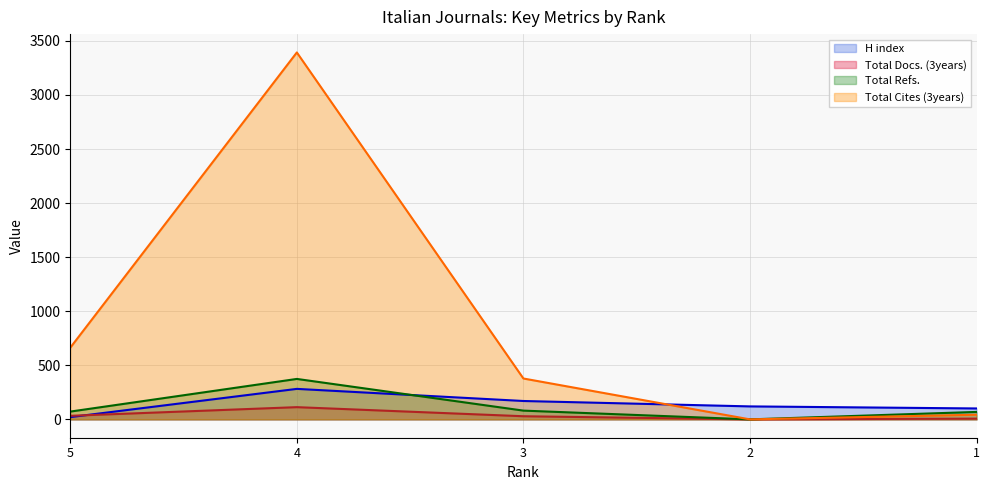

The value of Total Refs. at 2 is -232. True or false?

False